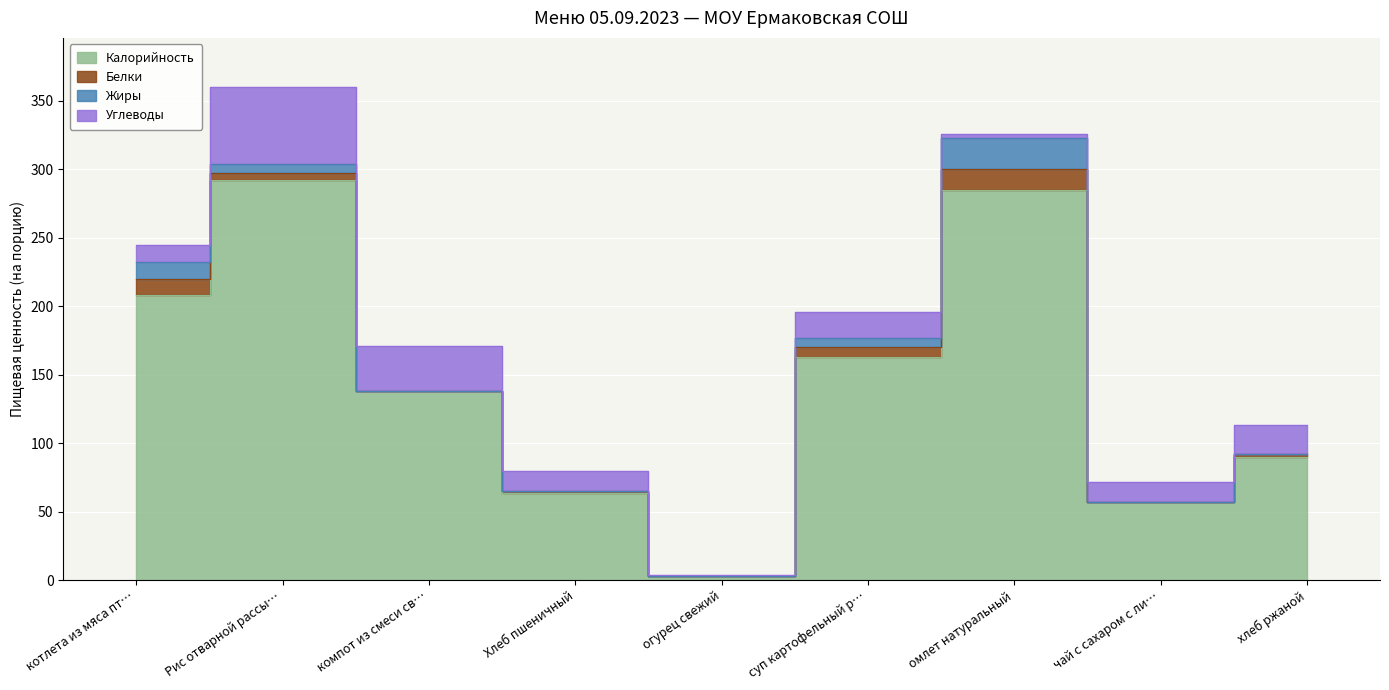

Where is Углеводы nearest to the value 28?

компот из смеси св/фруктов